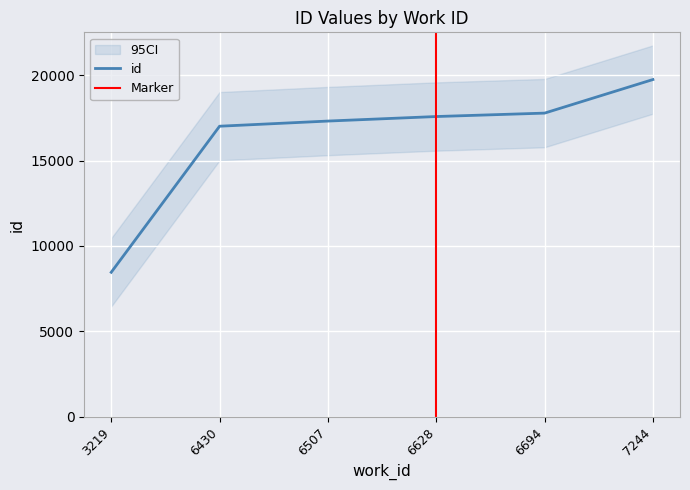

At which label does the data first exceed 17577?

6694